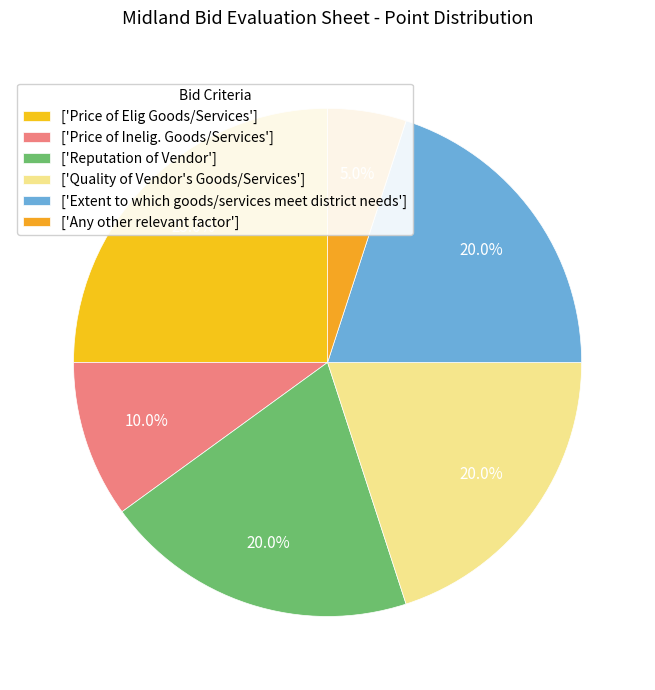

What is the smallest slice in the pie chart?

['Any other relevant factor']